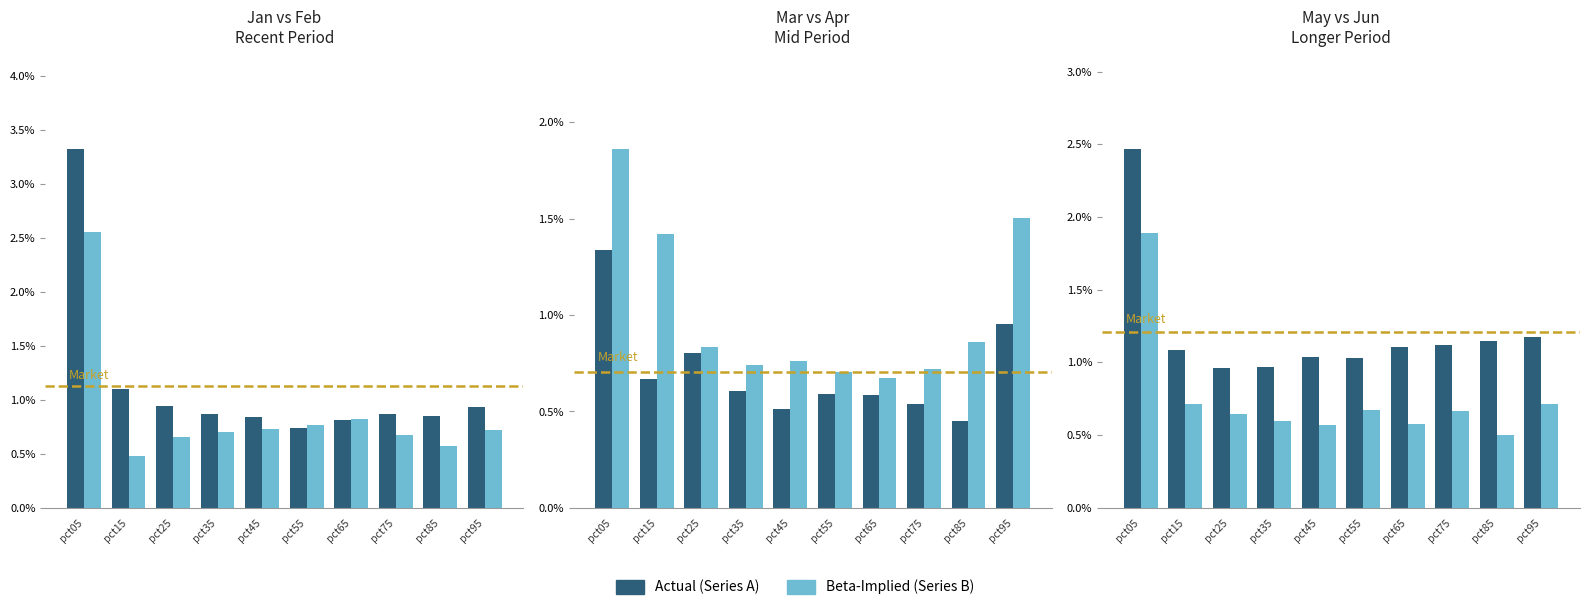

What is the sum of the Jun values at pct65 and pct45?

1.1